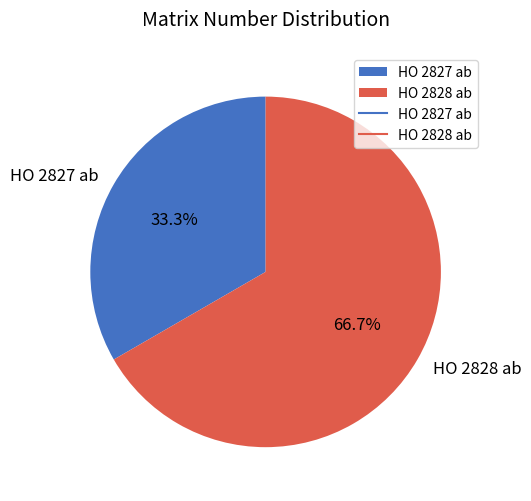

The HO 2827 ab slice represents 33% of the pie. True or false?

True